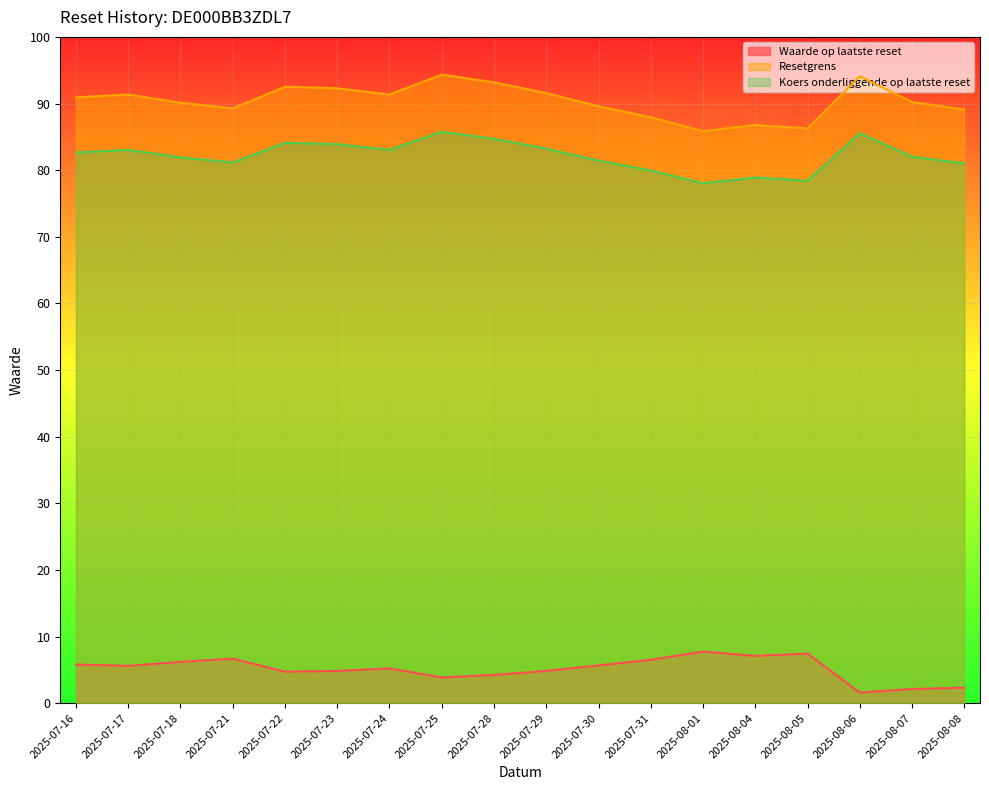

Does the chart display data point markers on the line(s)?

No